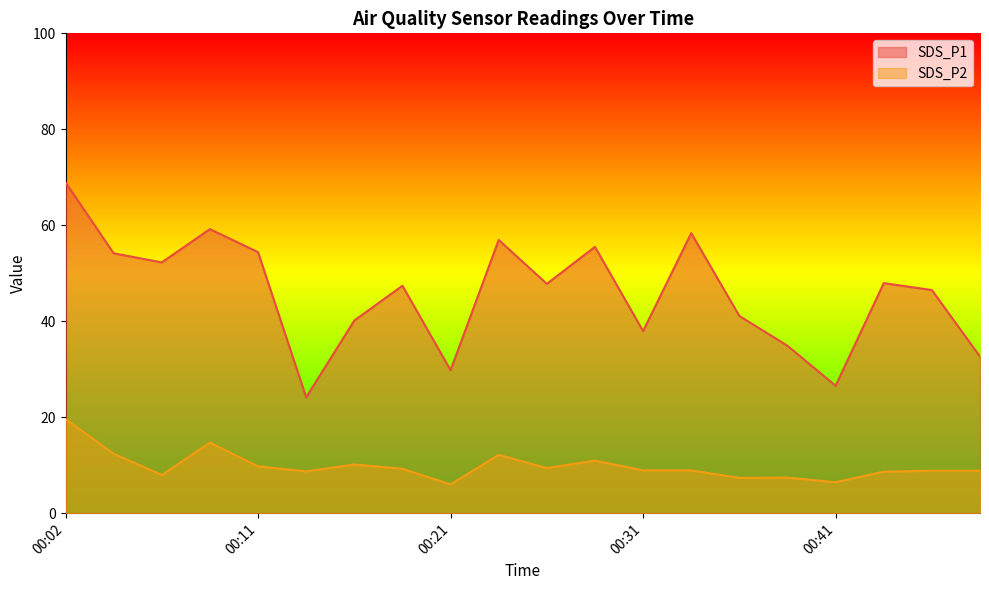

Between 00:02 and 00:41, which series saw the biggest shift?

SDS_P1